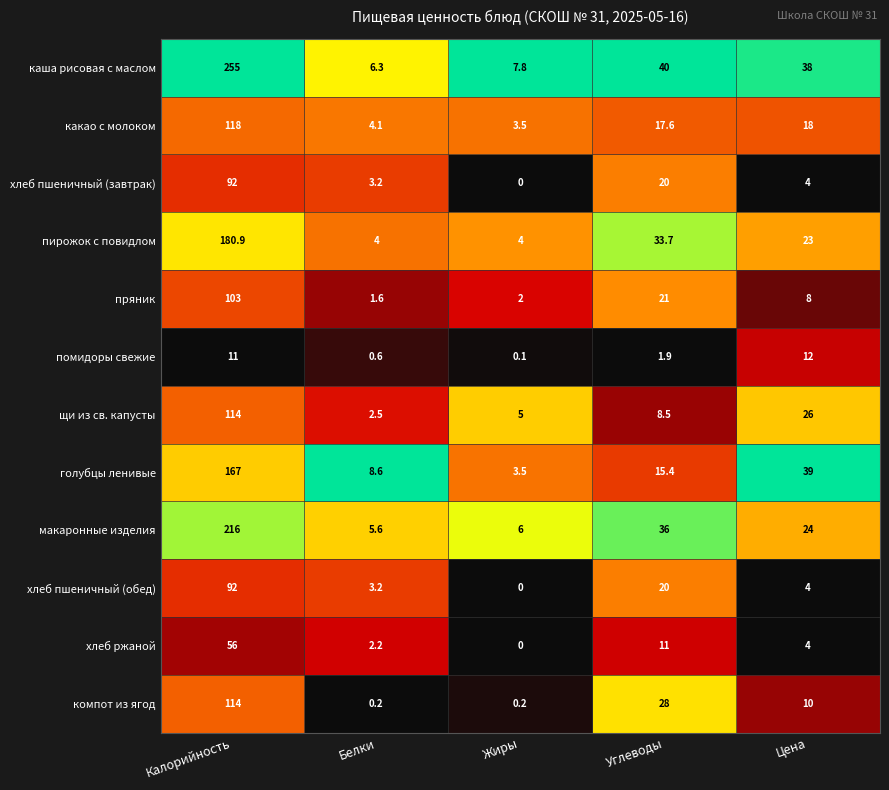

At which label does хлеб пшеничный (обед) first exceed 4?

Калорийность